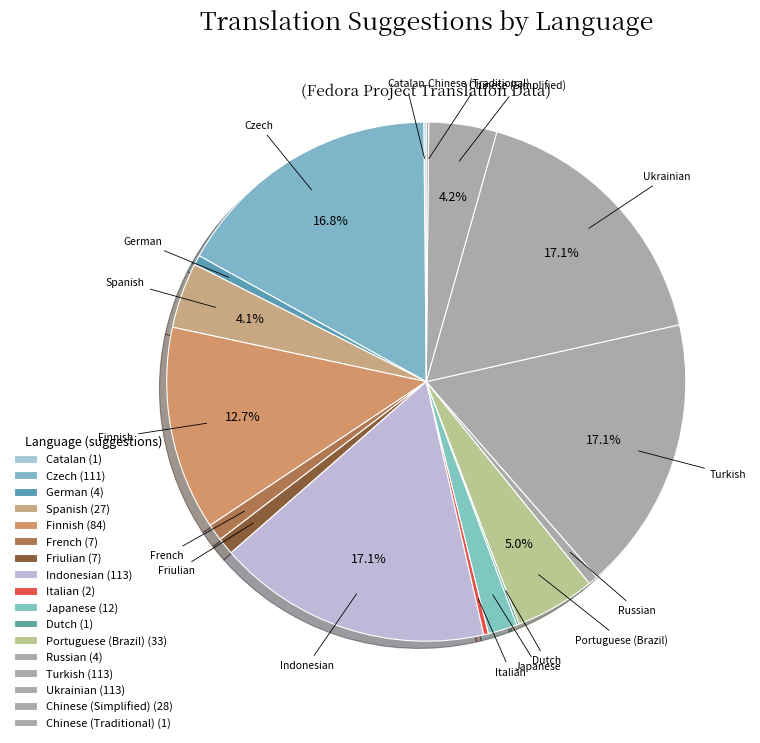

What portion of the pie excludes Czech?

83.2%